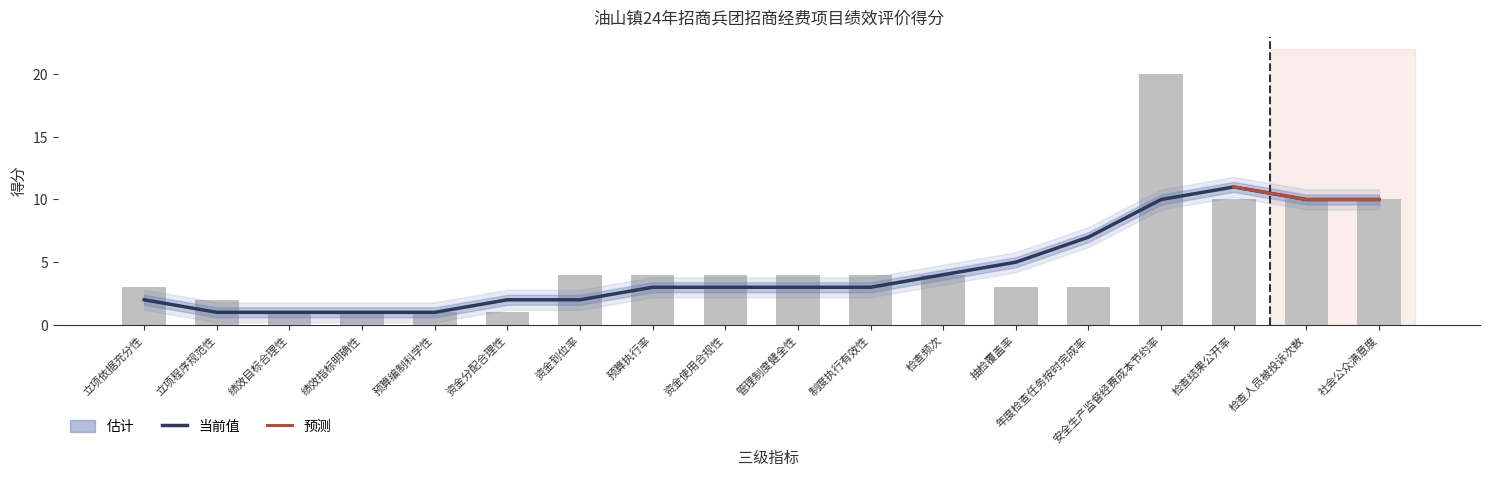

Rank the categories by value from highest to lowest.

安全生产监督经费成本节约率, 检查结果公开率, 检查人员被投诉次数, 社会公众满意度, 资金到位率, 预算执行率, 资金使用合规性, 管理制度健全性, 制度执行有效性, 检查频次, 立项依据充分性, 抽检覆盖率, 年度检查任务按时完成率, 立项程序规范性, 绩效目标合理性, 绩效指标明确性, 预算编制科学性, 资金分配合理性